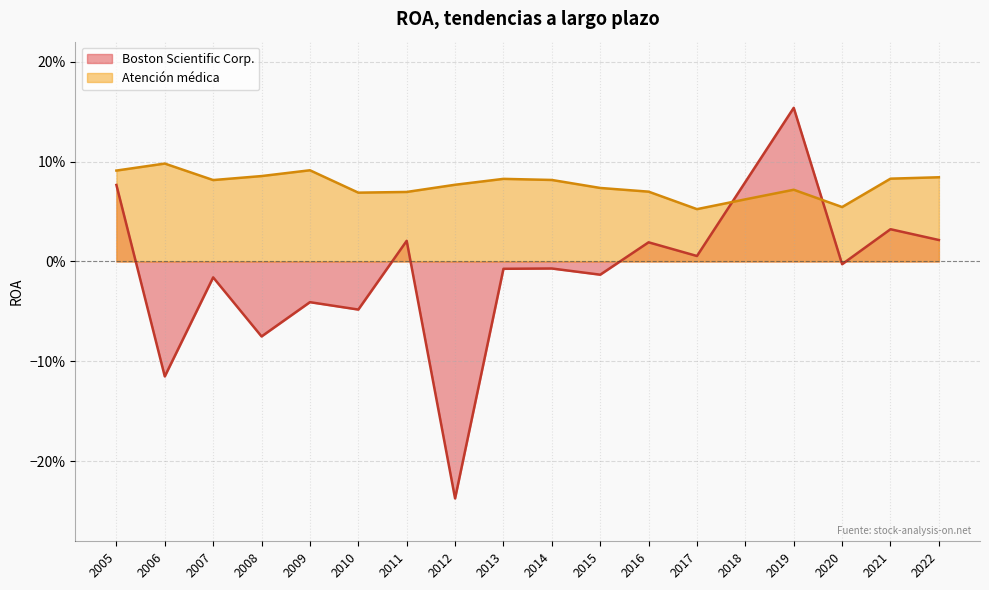

How many intersections are there between Boston Scientific Corp. and Atención médica?

2